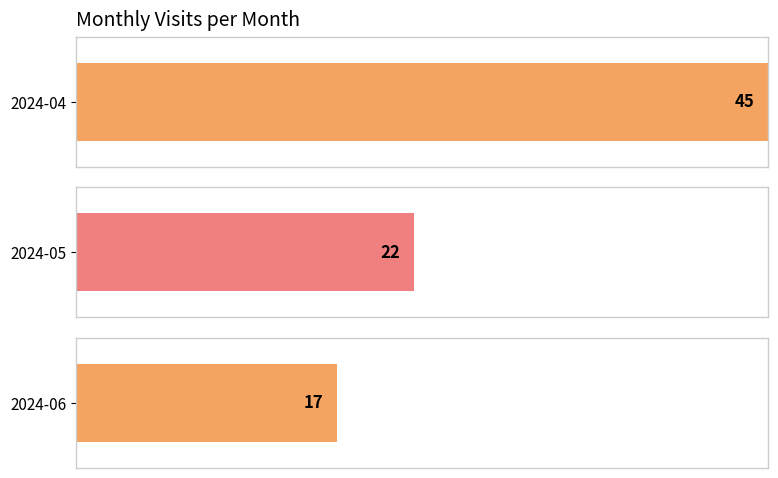

How many categories are shown in the chart?

3